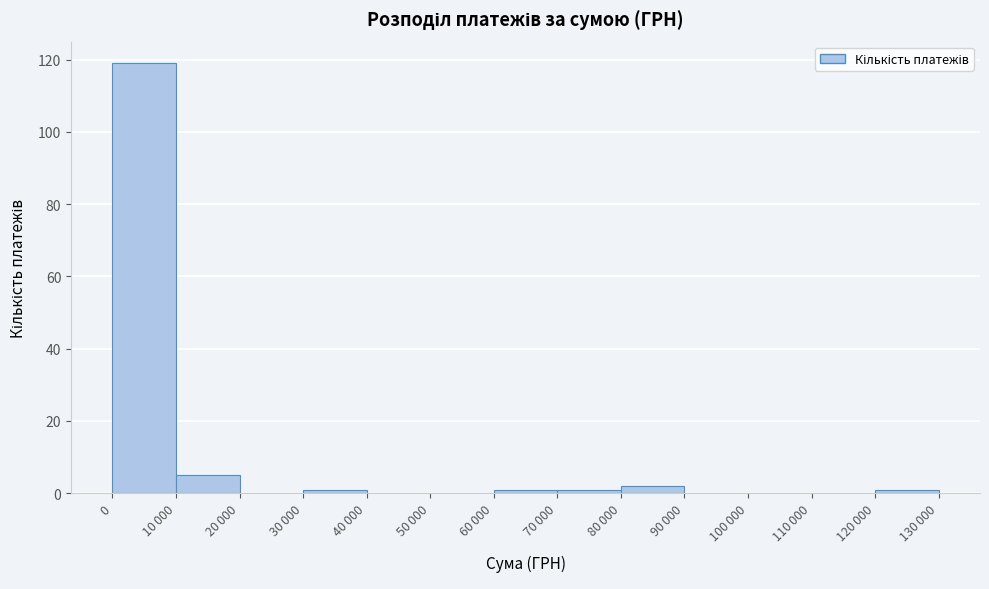

What is the sum of all values?

130